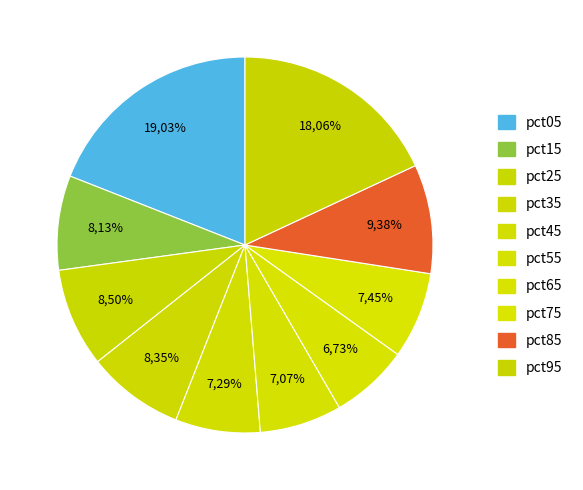

Between pct05 and pct75, which is larger?

pct05